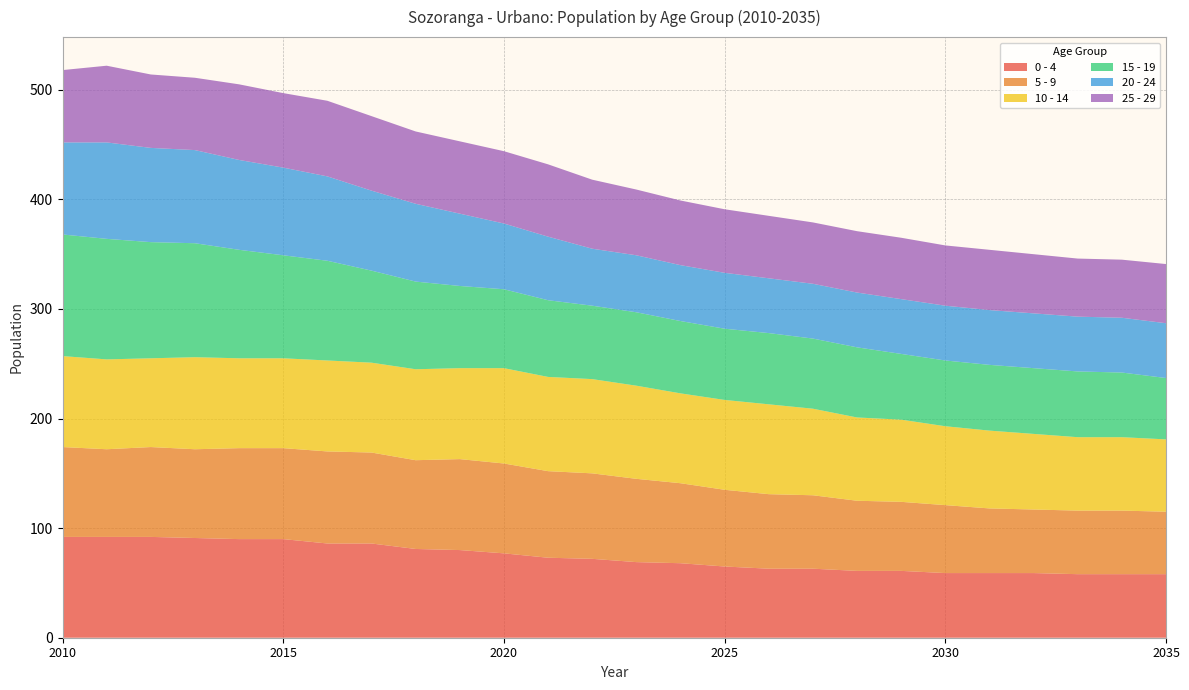

Reading right to left, extract all data points from this chart.

0 - 4: 2035=58	2034=58	2033=58	2032=59	2031=59	2030=59	2029=61	2028=61	2027=63	2026=63	2025=65	2024=68	2023=69	2022=72	2021=73	2020=77	2019=80	2018=81	2017=86	2016=86	2015=90	2014=90	2013=91	2012=92	2011=92	2010=92
5 - 9: 2035=57	2034=58	2033=58	2032=58	2031=59	2030=62	2029=63	2028=64	2027=67	2026=68	2025=70	2024=73	2023=76	2022=78	2021=79	2020=82	2019=83	2018=81	2017=83	2016=84	2015=83	2014=83	2013=81	2012=82	2011=80	2010=82
10 - 14: 2035=66	2034=67	2033=67	2032=69	2031=71	2030=72	2029=75	2028=76	2027=79	2026=82	2025=82	2024=82	2023=85	2022=86	2021=86	2020=87	2019=83	2018=83	2017=82	2016=83	2015=82	2014=82	2013=84	2012=81	2011=82	2010=83
15 - 19: 2035=56	2034=59	2033=60	2032=60	2031=60	2030=60	2029=60	2028=64	2027=64	2026=65	2025=65	2024=66	2023=67	2022=67	2021=70	2020=72	2019=75	2018=80	2017=84	2016=91	2015=94	2014=99	2013=104	2012=106	2011=110	2010=111
20 - 24: 2035=50	2034=50	2033=50	2032=50	2031=50	2030=50	2029=50	2028=50	2027=50	2026=50	2025=51	2024=51	2023=52	2022=52	2021=58	2020=60	2019=66	2018=71	2017=73	2016=77	2015=80	2014=82	2013=85	2012=86	2011=88	2010=84
25 - 29: 2035=54	2034=53	2033=53	2032=54	2031=55	2030=55	2029=56	2028=56	2027=56	2026=57	2025=58	2024=59	2023=60	2022=63	2021=66	2020=66	2019=66	2018=66	2017=68	2016=69	2015=68	2014=69	2013=66	2012=67	2011=70	2010=66